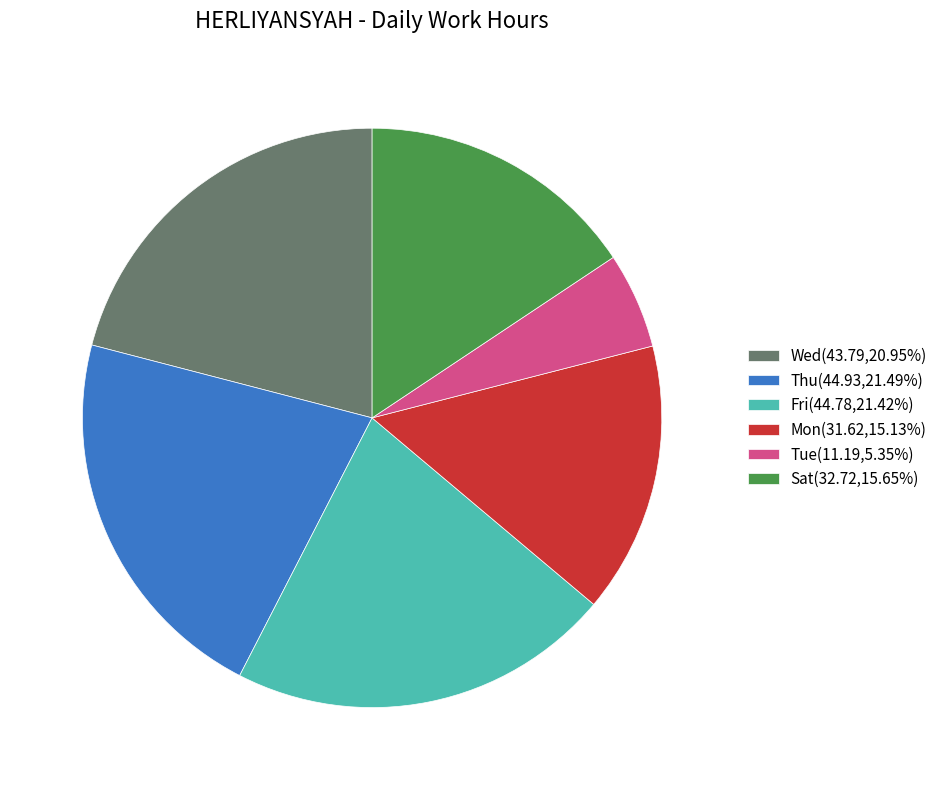

Approximately how many times larger is the value at Thu(44.93,21.49%) compared to Tue(11.19,5.35%)?

4.0